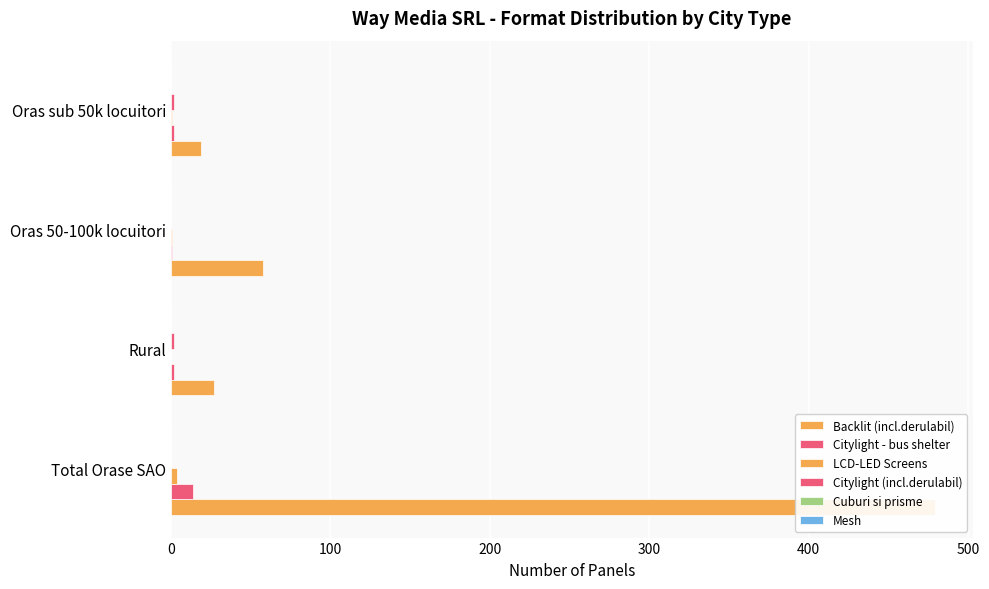

Which series has the largest total across all categories?

Backlit (incl.derulabil)